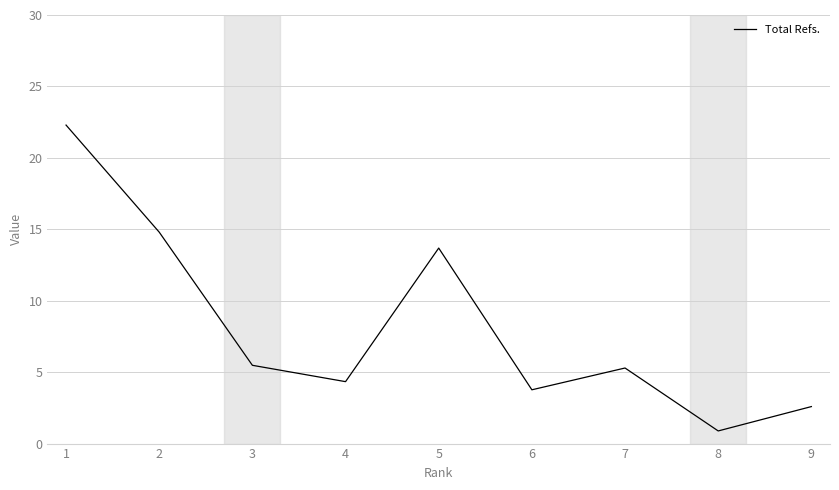

Where is the data nearest to the value 11?

5